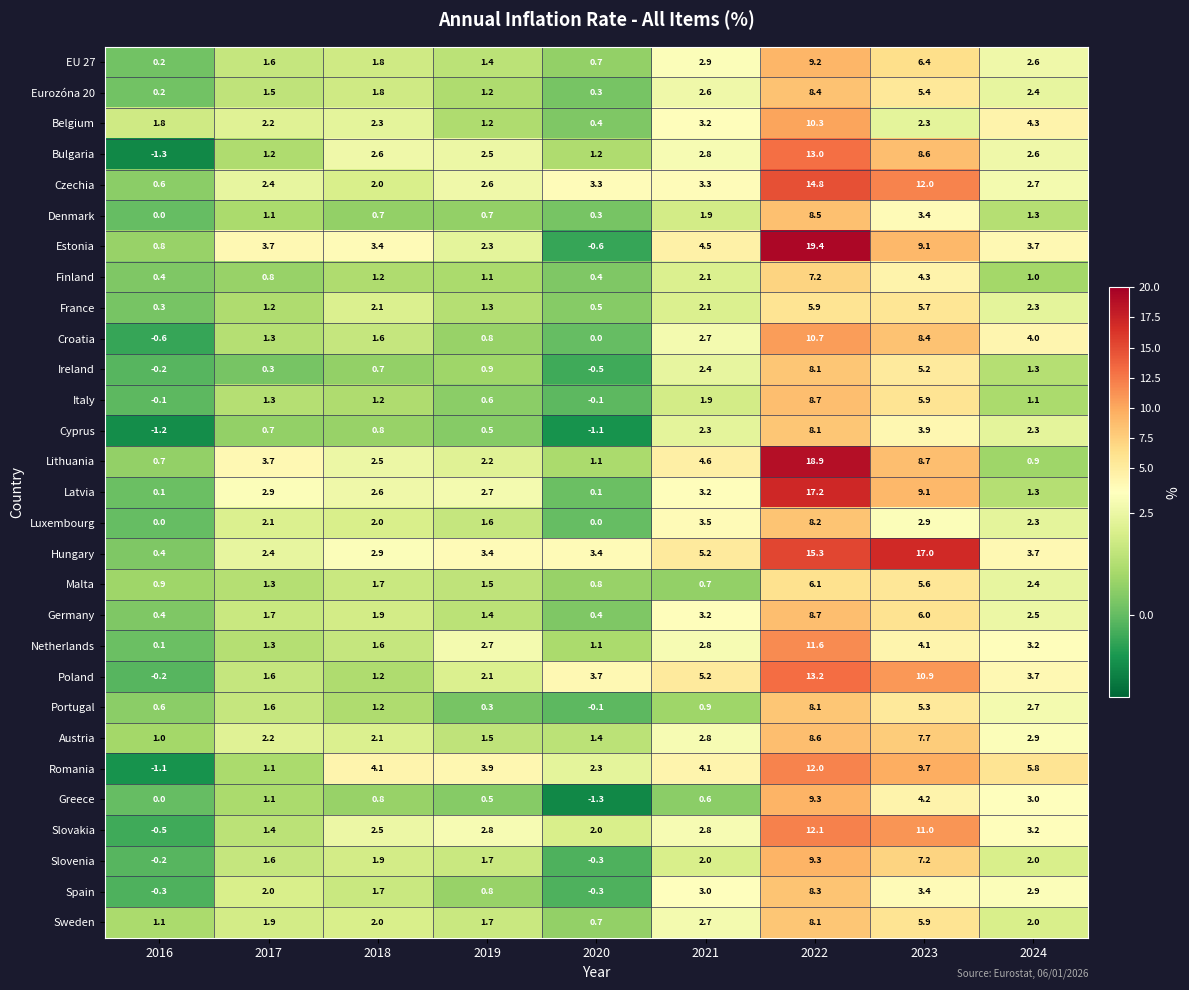

What is the difference between the Eurozóna 20 values at 2018 and 2022?

6.6